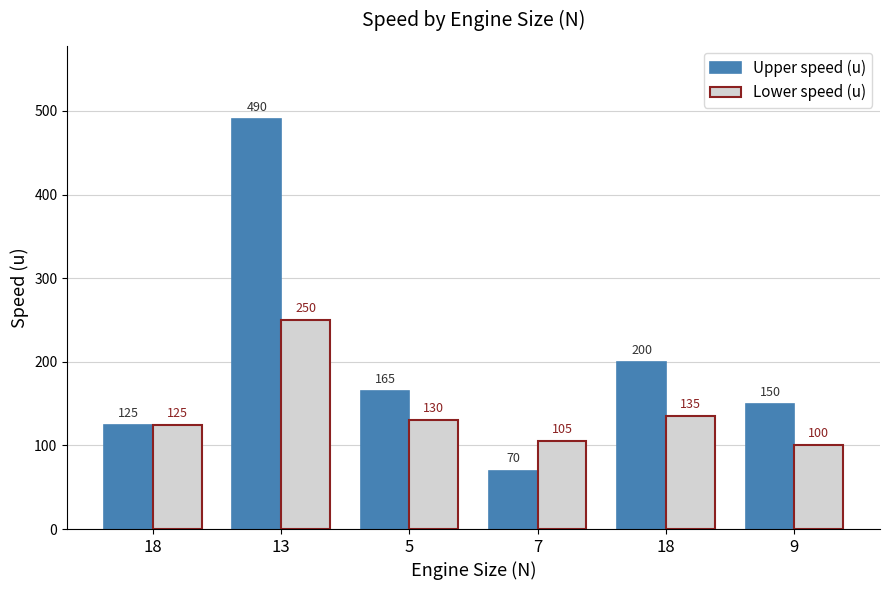

At which label does Upper speed (u) first exceed 165?

13